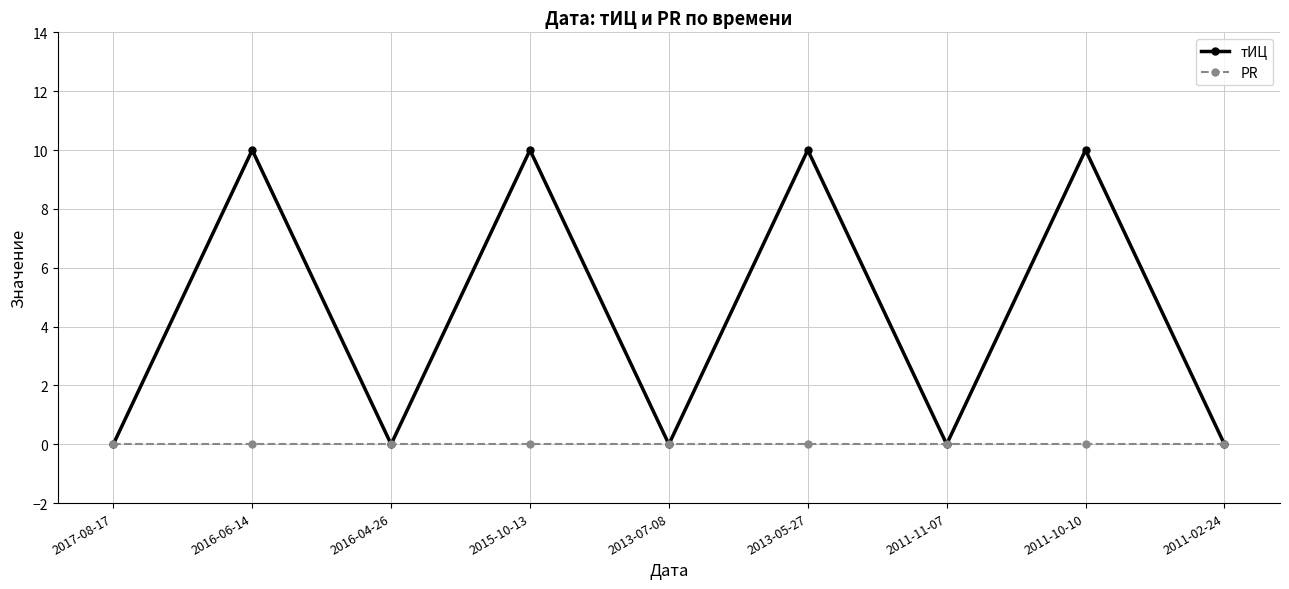

What is the maximum value shown in the chart?

10